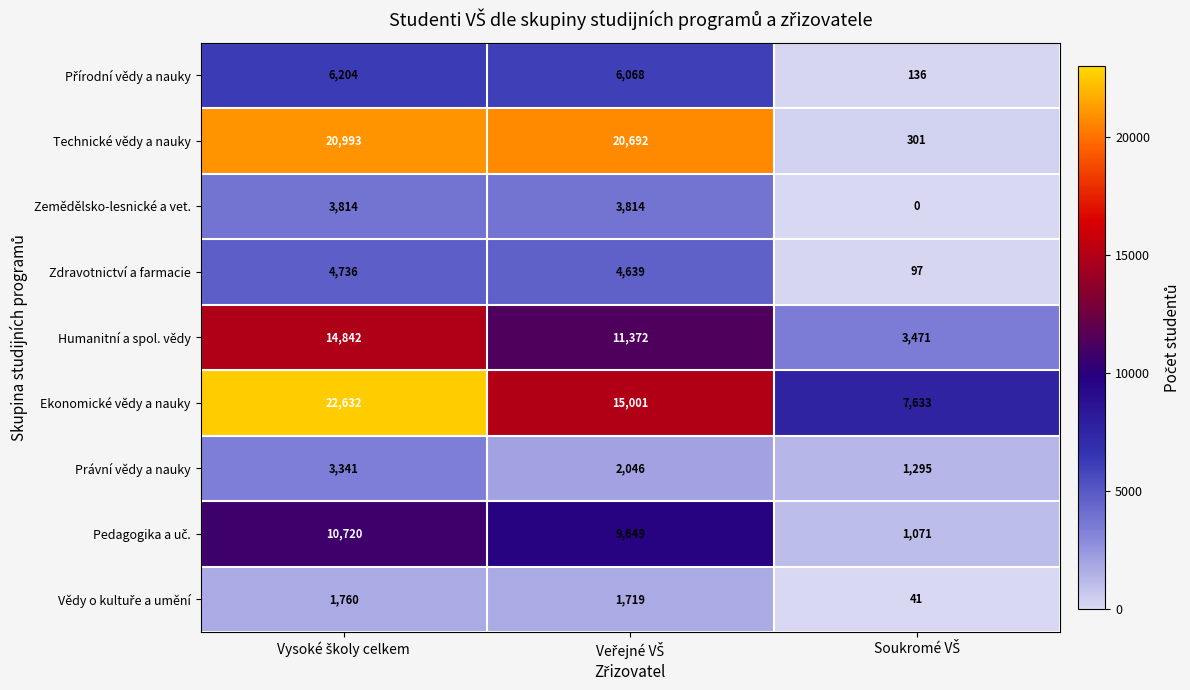

Which series has the largest total across all categories?

Ekonomické vědy a nauky